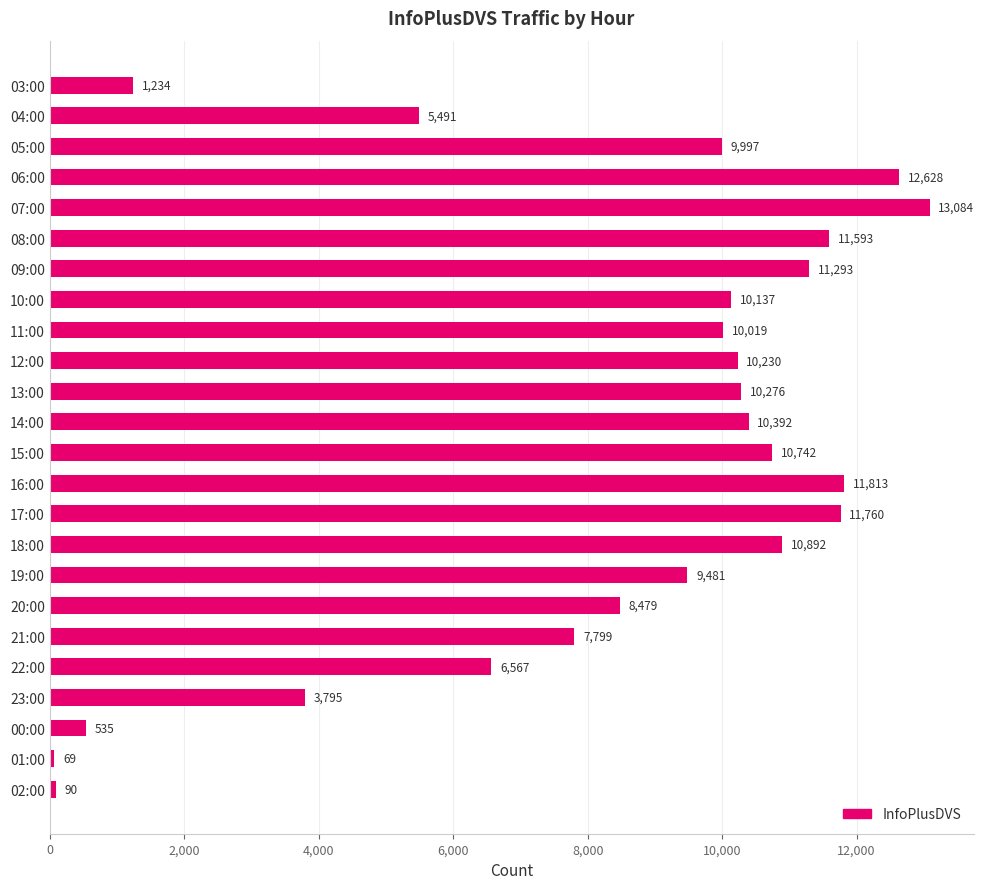

Read the value at 00:00.

535